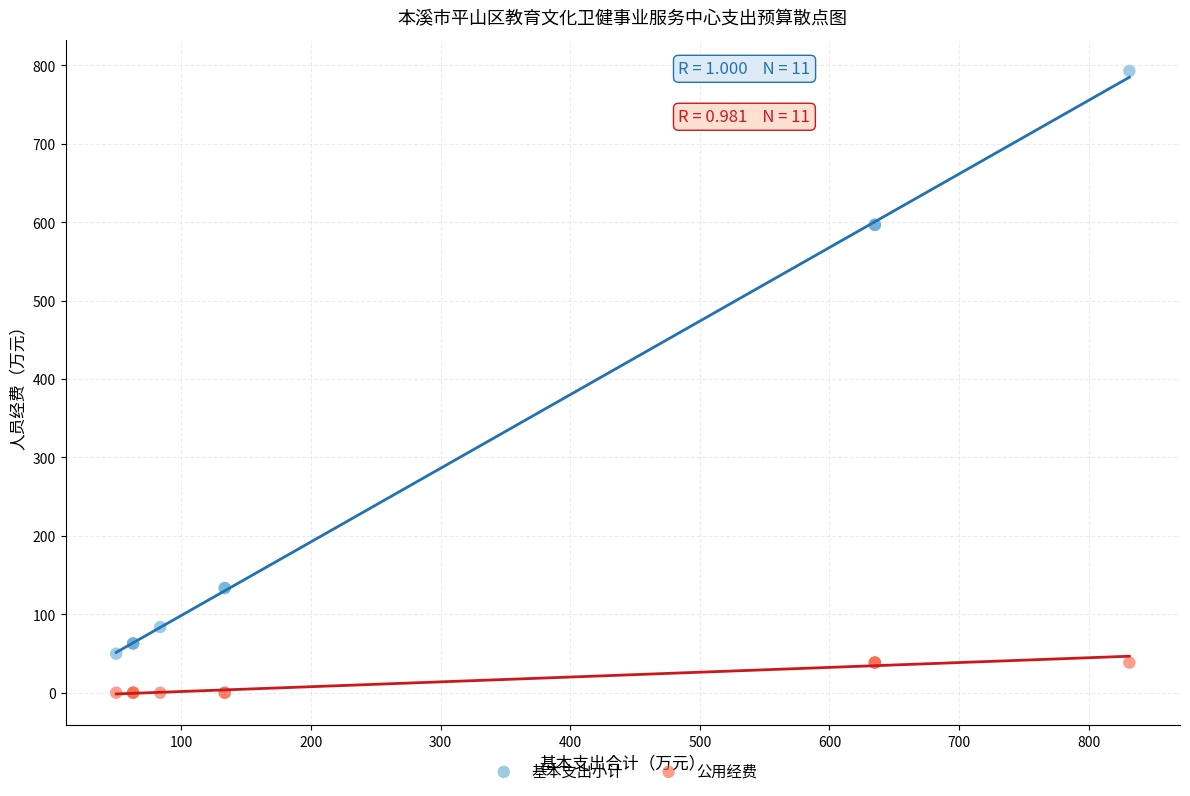

Which series has the largest Y range (max minus min)?

基本支出小计